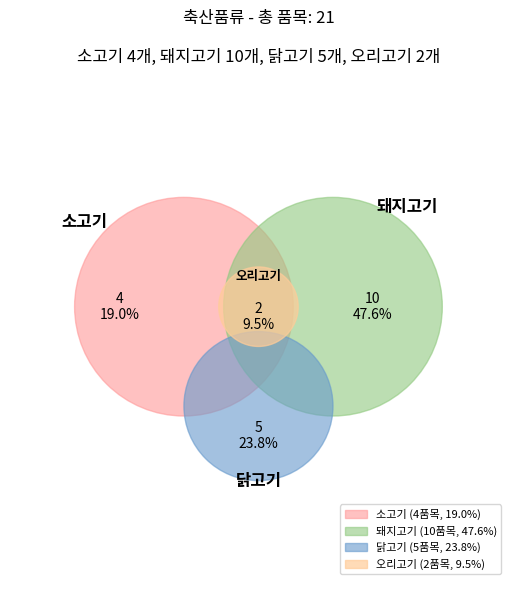

What percentage do 소고기 and 돼지고기 together represent?

66.7%